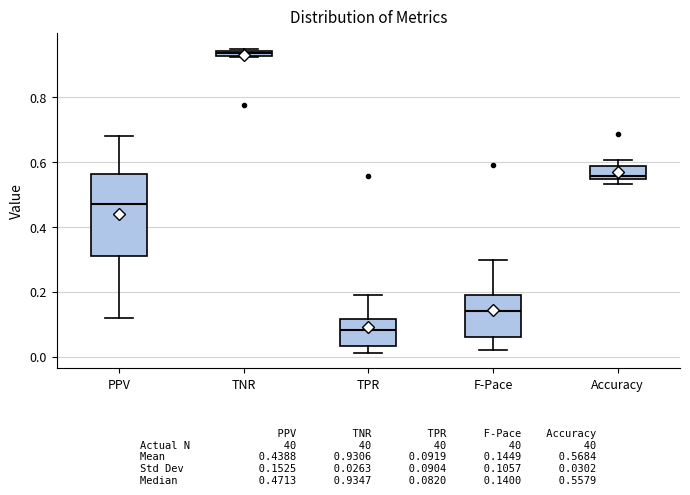

Comparing the boxes themselves (not the whiskers), which one is the tallest?

PPV